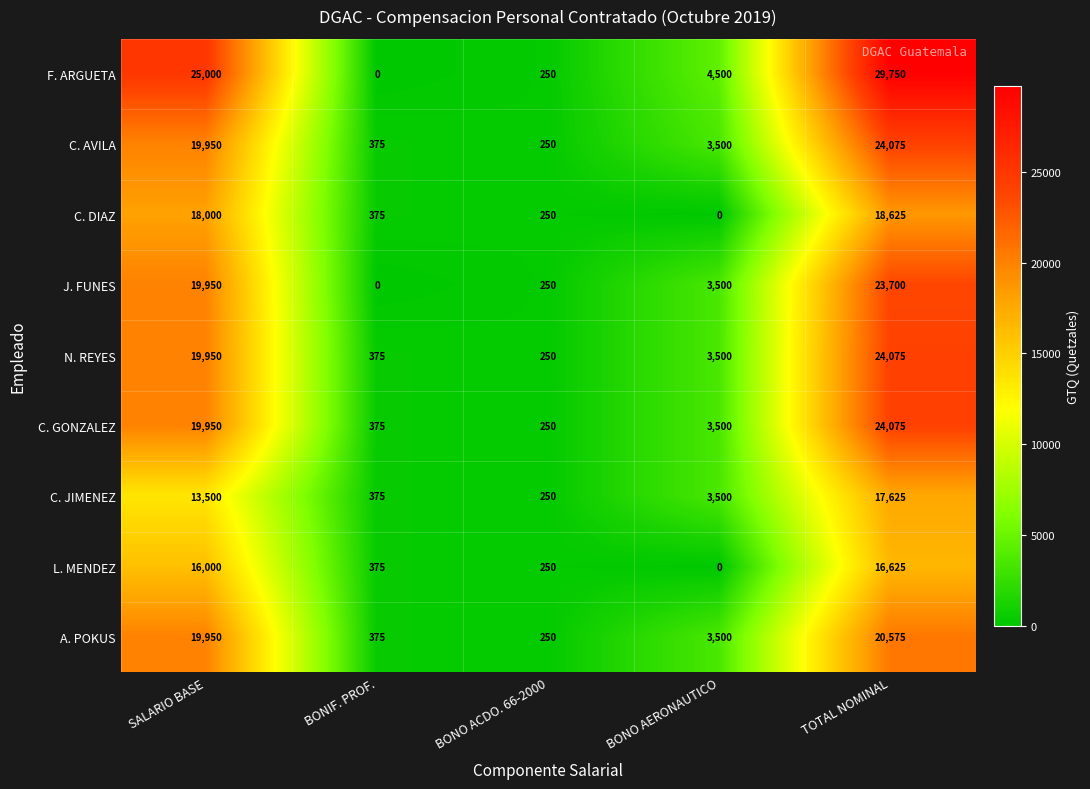

What value does the C. DIAZ series have at TOTAL NOMINAL?

18625